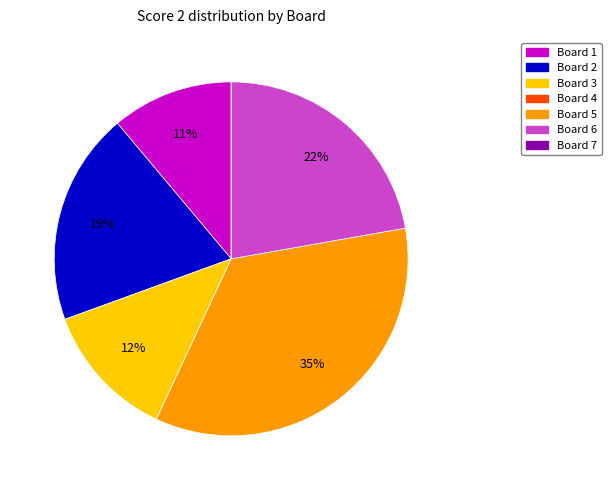

To the nearest percent, what portion does Board 6 represent?

22%